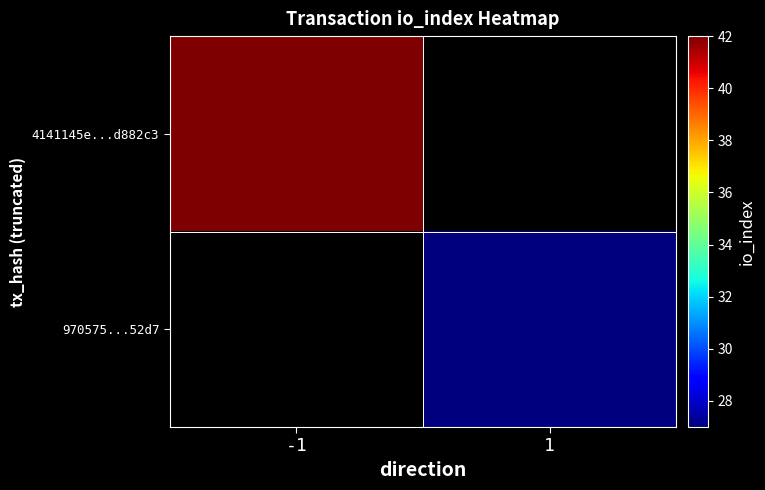

Rank the series by their average value, from highest to lowest.

4141145e...d882c3, 970575...52d7